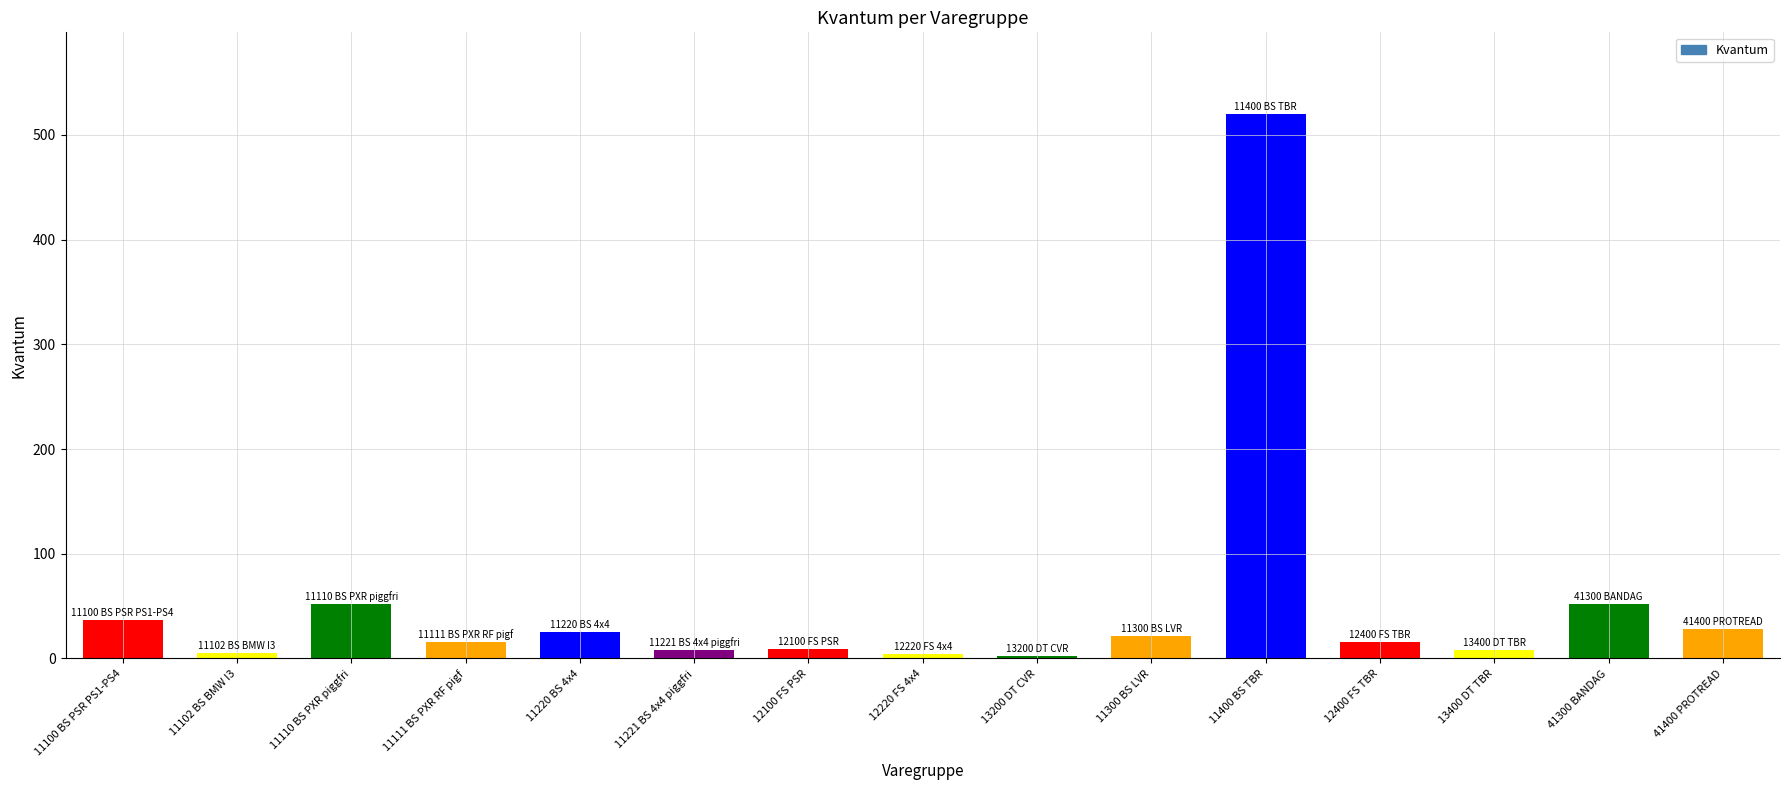

Read the value at 11300 BS LVR.

21